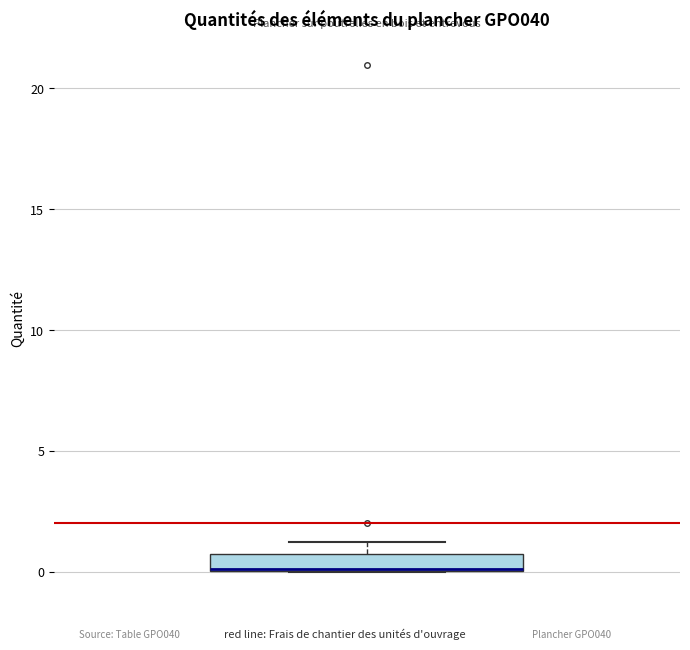

Where is the upper edge of the box on the y-axis? The values are not printed on the chart, so give them approximately, as read against the axis.

0.5